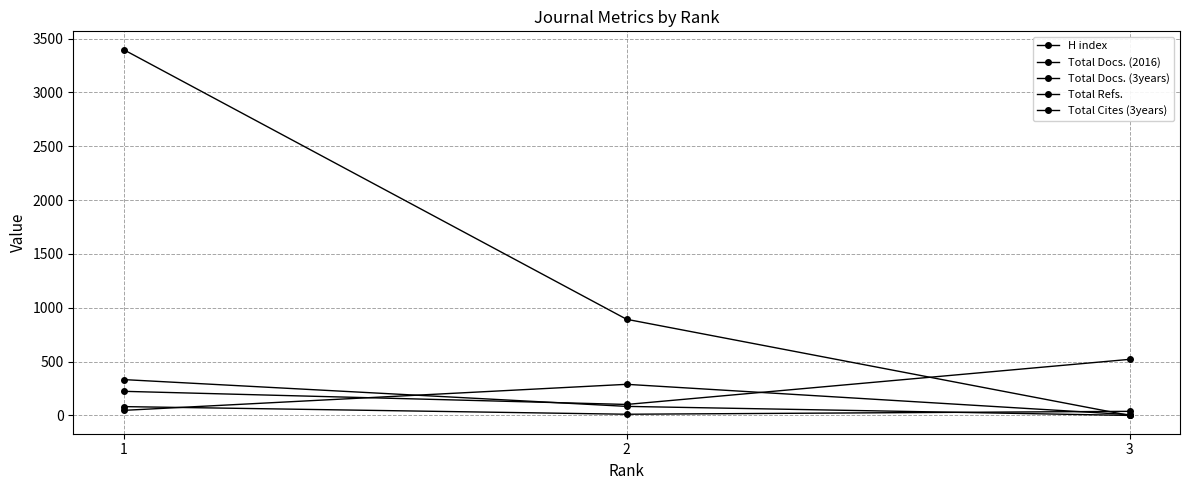

How many lines are shown in the chart?

5